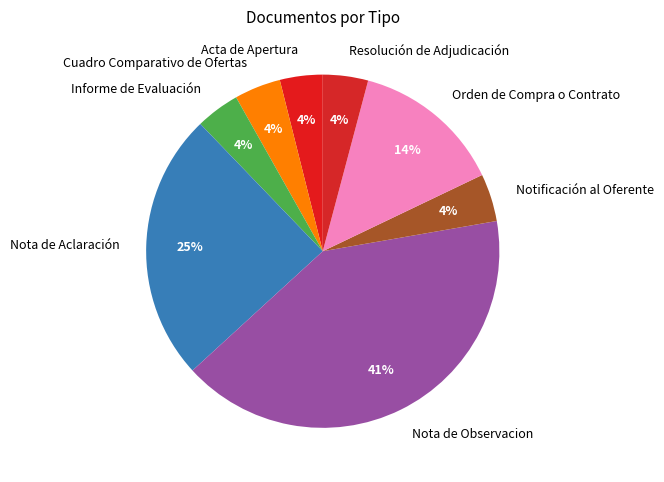

Combined, do Notificación al Oferente and Acta de Apertura account for over 50%?

No